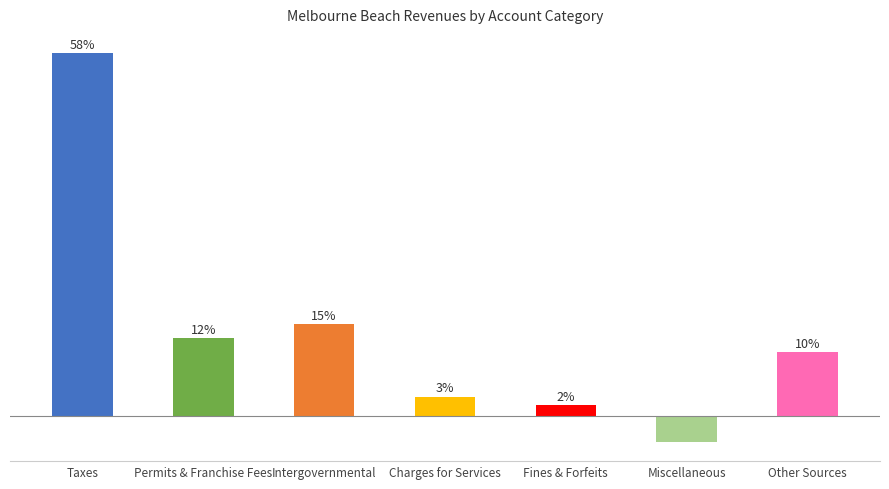

At which label is the value closest to 660989?

Intergovernmental